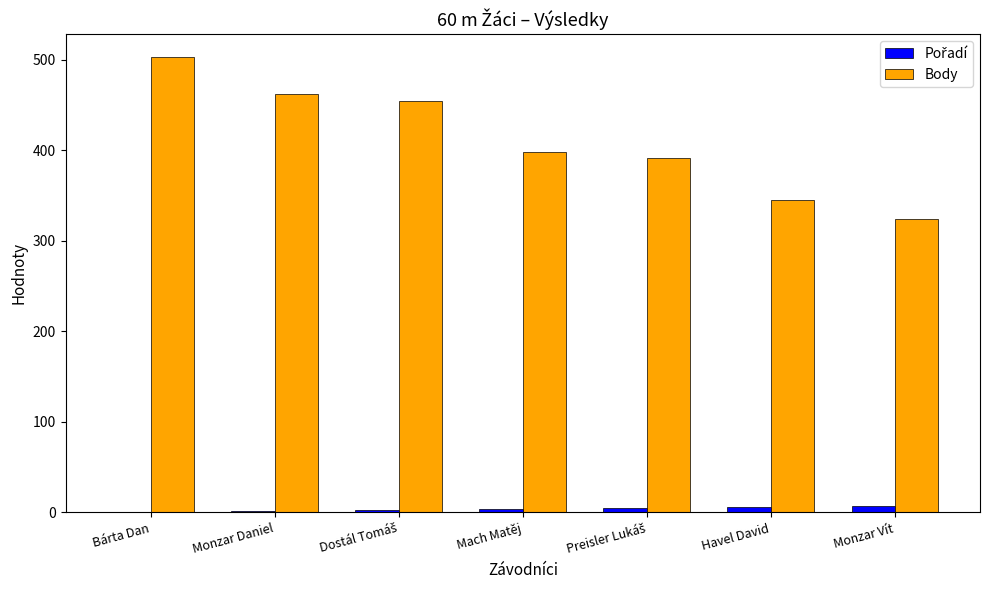

Which series has the largest total across all categories?

Body